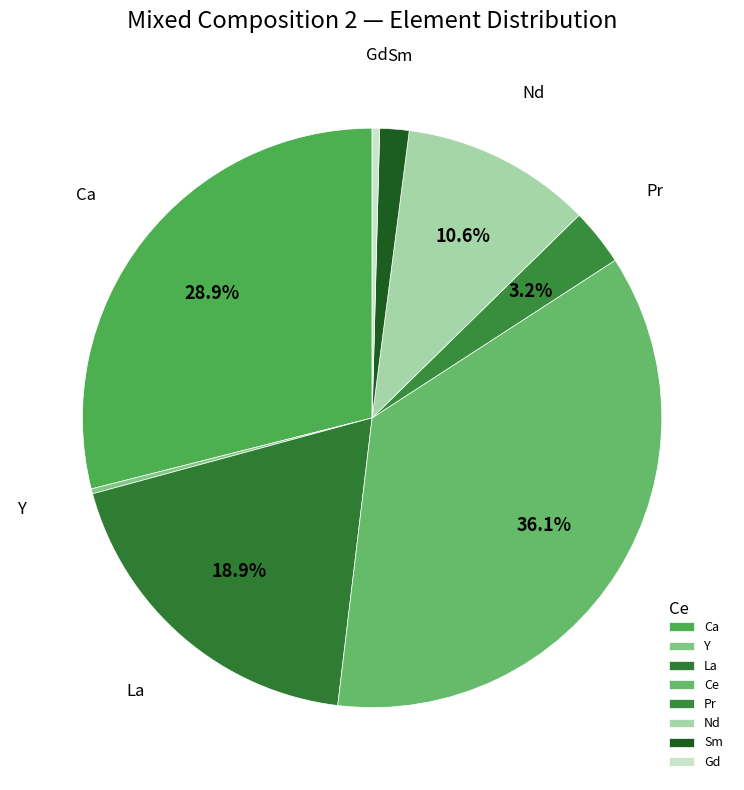

Is it true that Ce is 47% of the pie?

False